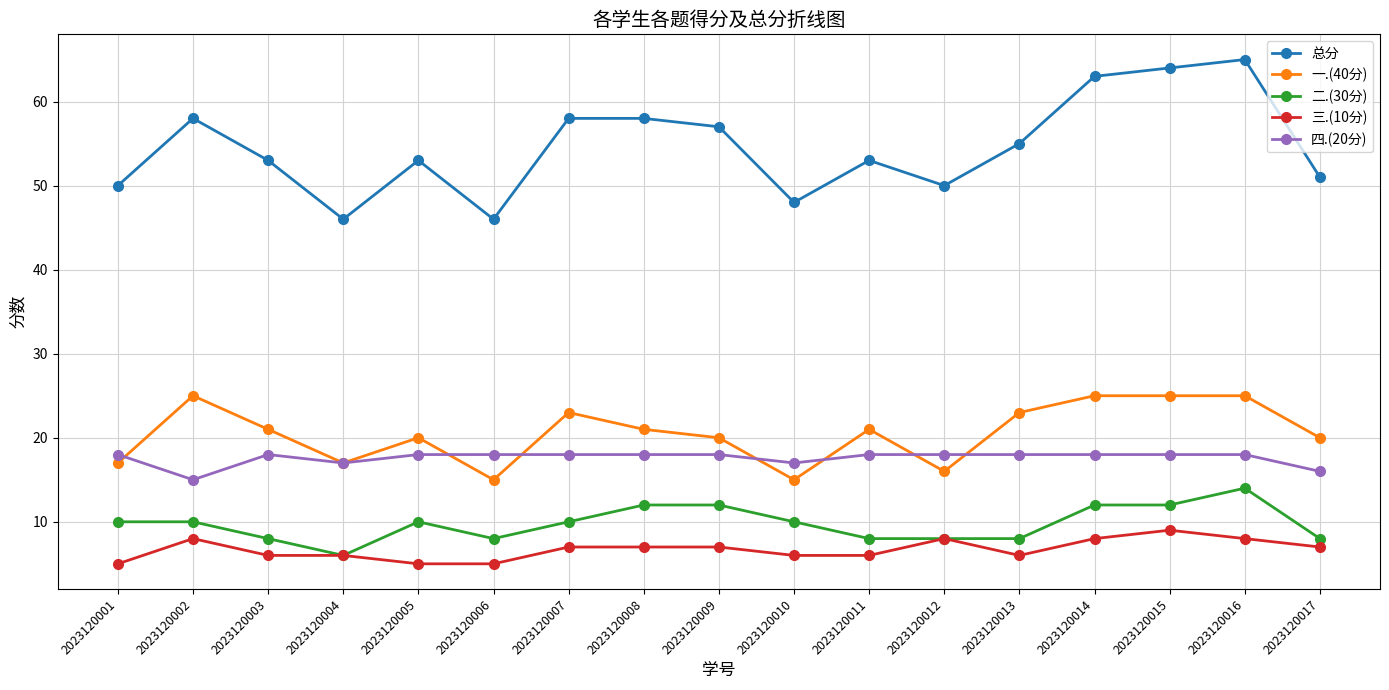

Reading left to right, list all the values displayed in this chart.

总分: 50	58	53	46	53	46	58	58	57	48	53	50	55	63	64	65	51
一.(40分): 17	25	21	17	20	15	23	21	20	15	21	16	23	25	25	25	20
二.(30分): 10	10	8	6	10	8	10	12	12	10	8	8	8	12	12	14	8
三.(10分): 5	8	6	6	5	5	7	7	7	6	6	8	6	8	9	8	7
四.(20分): 18	15	18	17	18	18	18	18	18	17	18	18	18	18	18	18	16